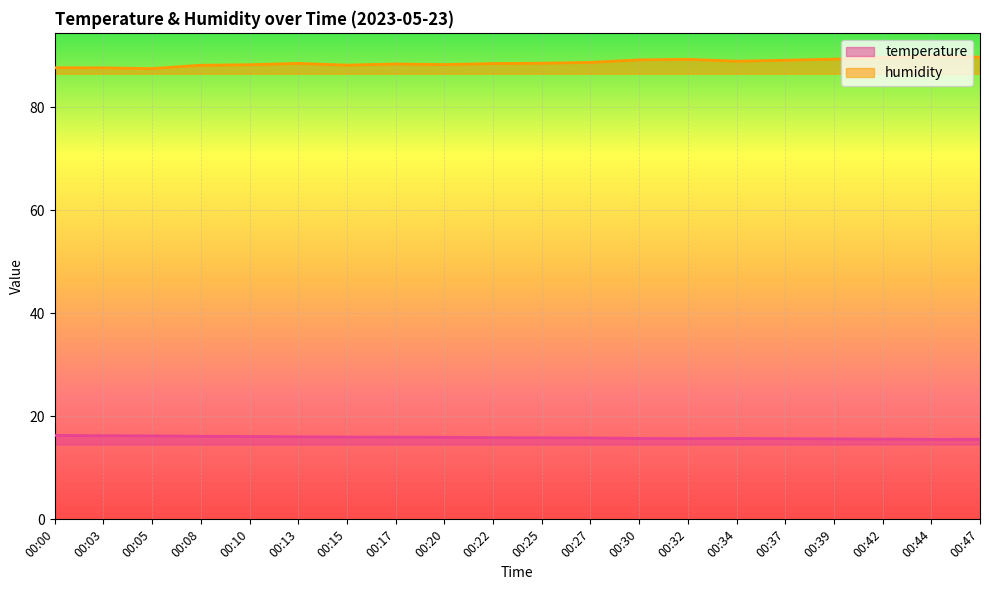

List the labels in order of humidity value, largest first.

00:44, 00:47, 00:42, 00:39, 00:32, 00:30, 00:37, 00:34, 00:27, 00:25, 00:13, 00:22, 00:17, 00:20, 00:10, 00:15, 00:08, 00:00, 00:03, 00:05